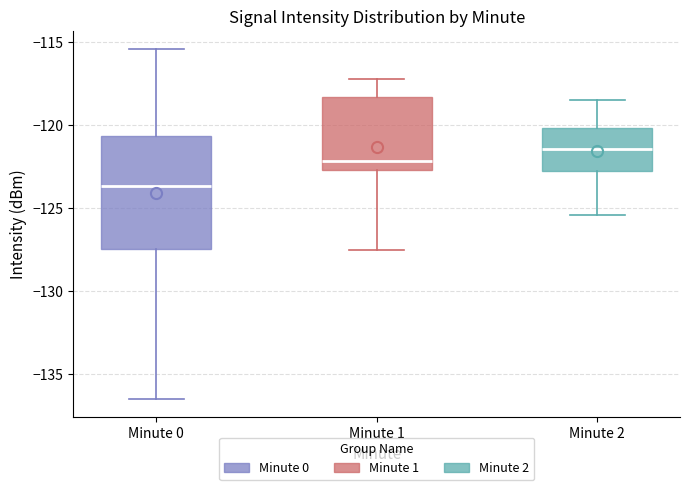

Reading left to right, read every box against the y-axis: the position of its median line, the range the box covers, and the ends of its whiskers. The values are not printed on the chart, so give them approximately, as read against the axis.

Minute 0: median -123.5, box -127.5 to -120.5, whiskers -136.5 to -115.5
Minute 1: median -122.0, box -122.5 to -118.5, whiskers -127.5 to -117.0
Minute 2: median -121.5, box -123.0 to -120.0, whiskers -125.5 to -118.5